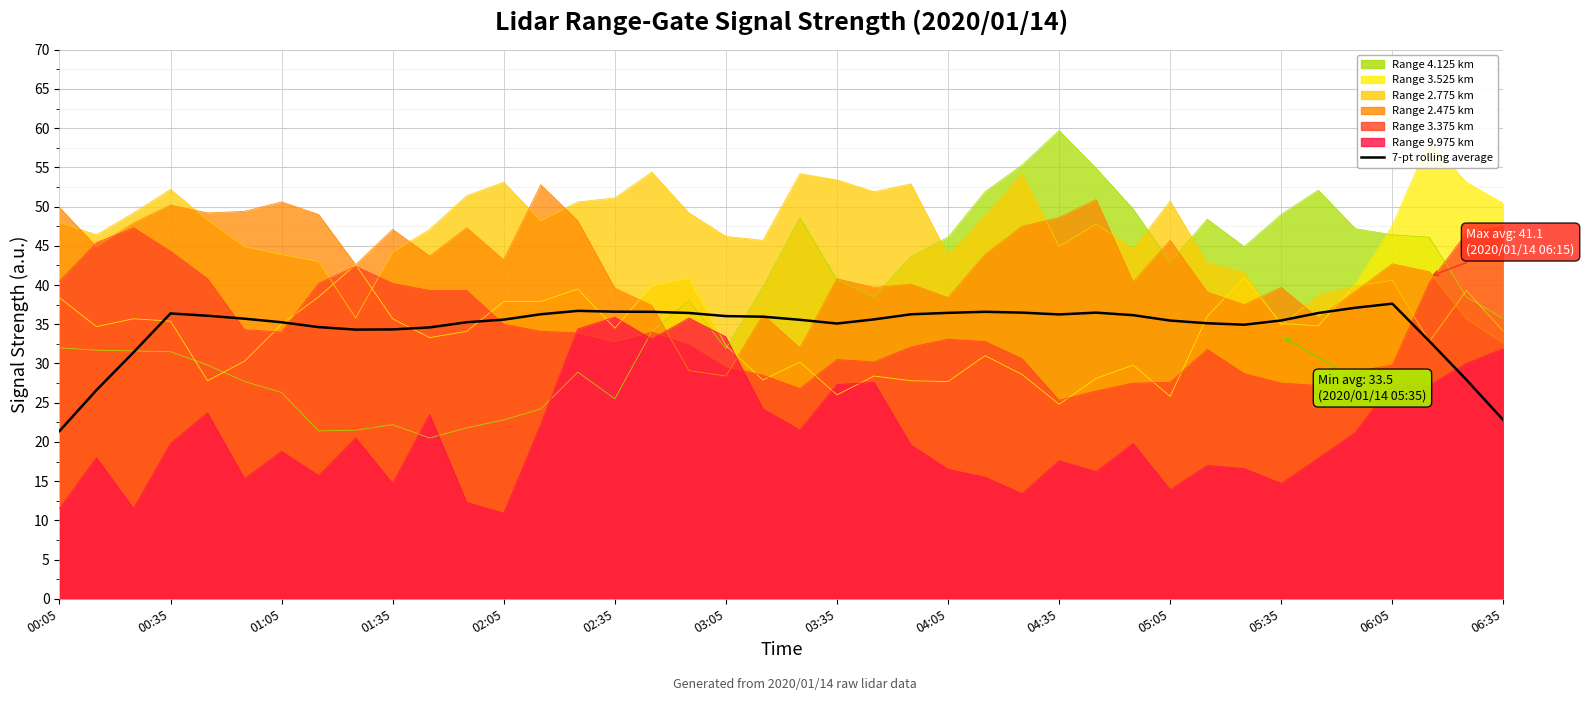

At which category does the chart reach its minimum across all series?

00:05